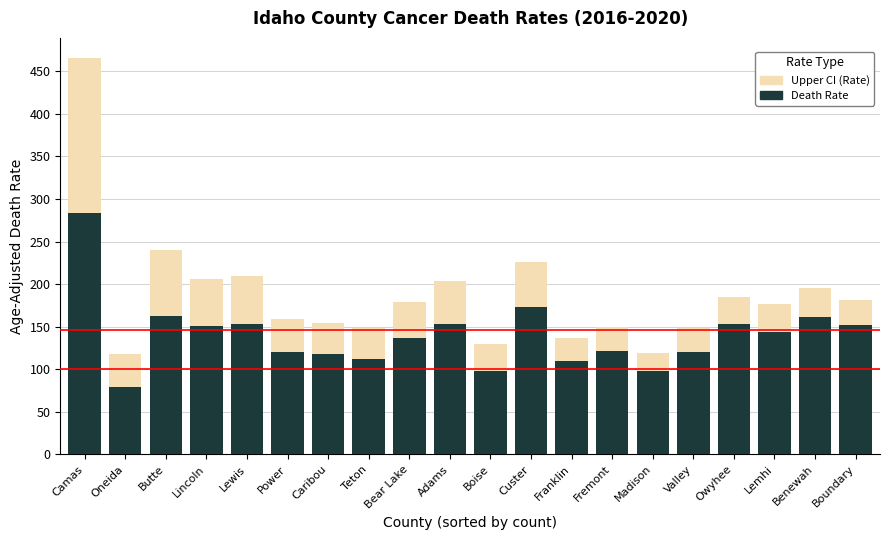

How many values in the Upper CI (Rate) series are below 178?

10